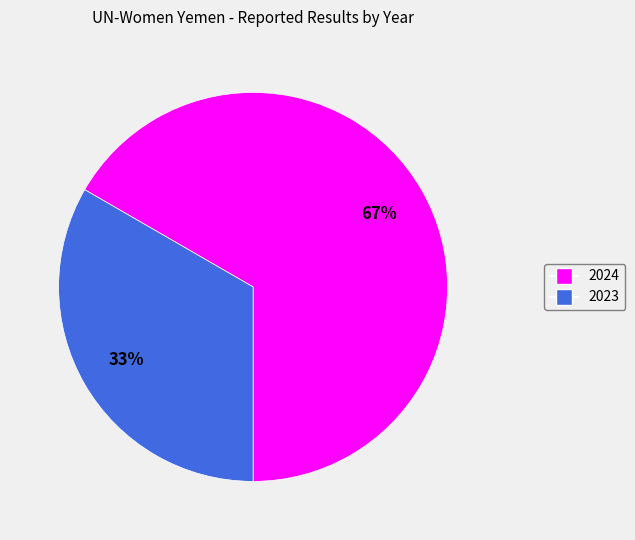

Is there any slice that represents more than half of the pie?

Yes